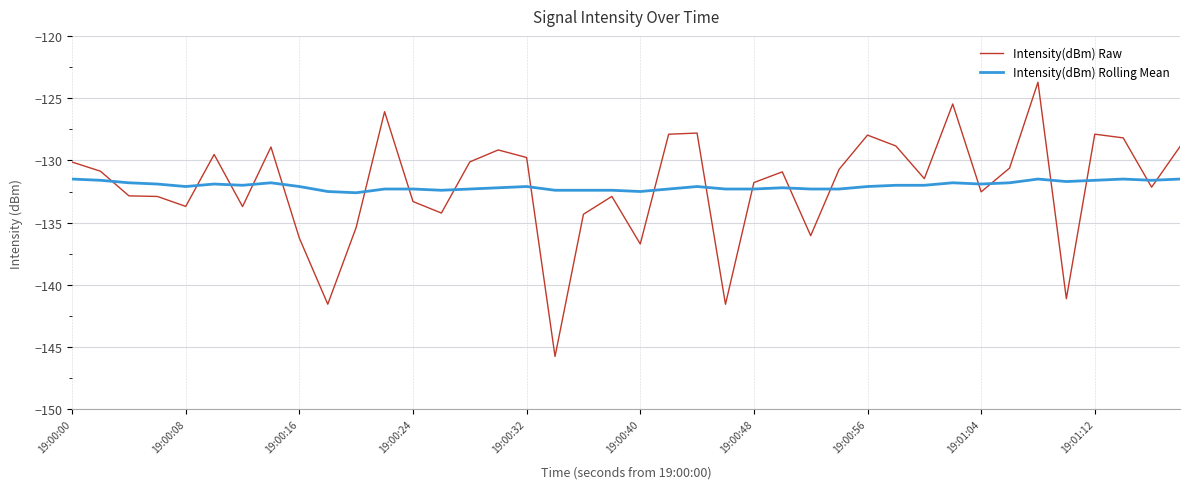

What is the difference between the second highest and second lowest values in the Intensity(dBm) Raw series?

16.1